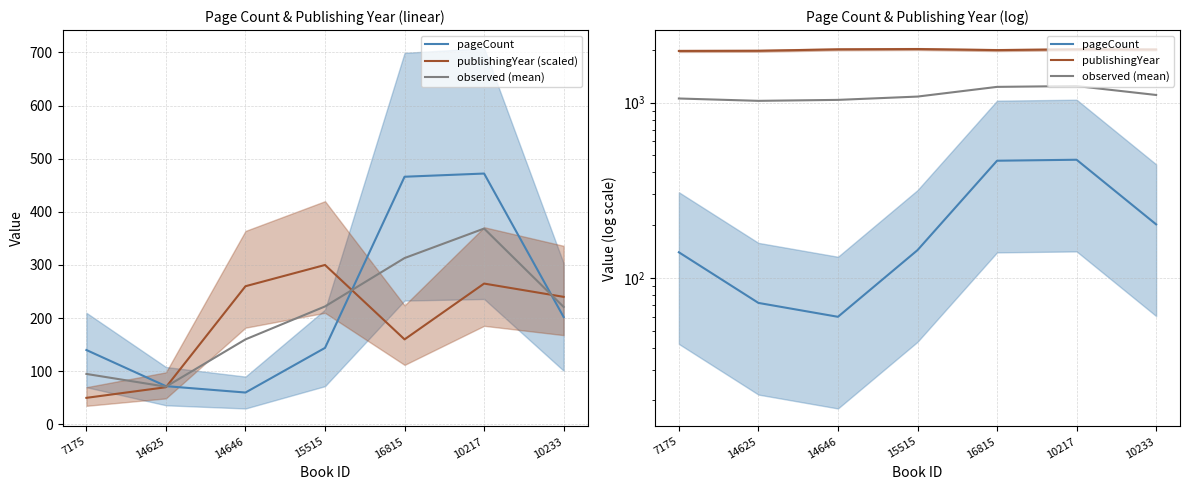

What is the highest value of the pageCount series?

472.0